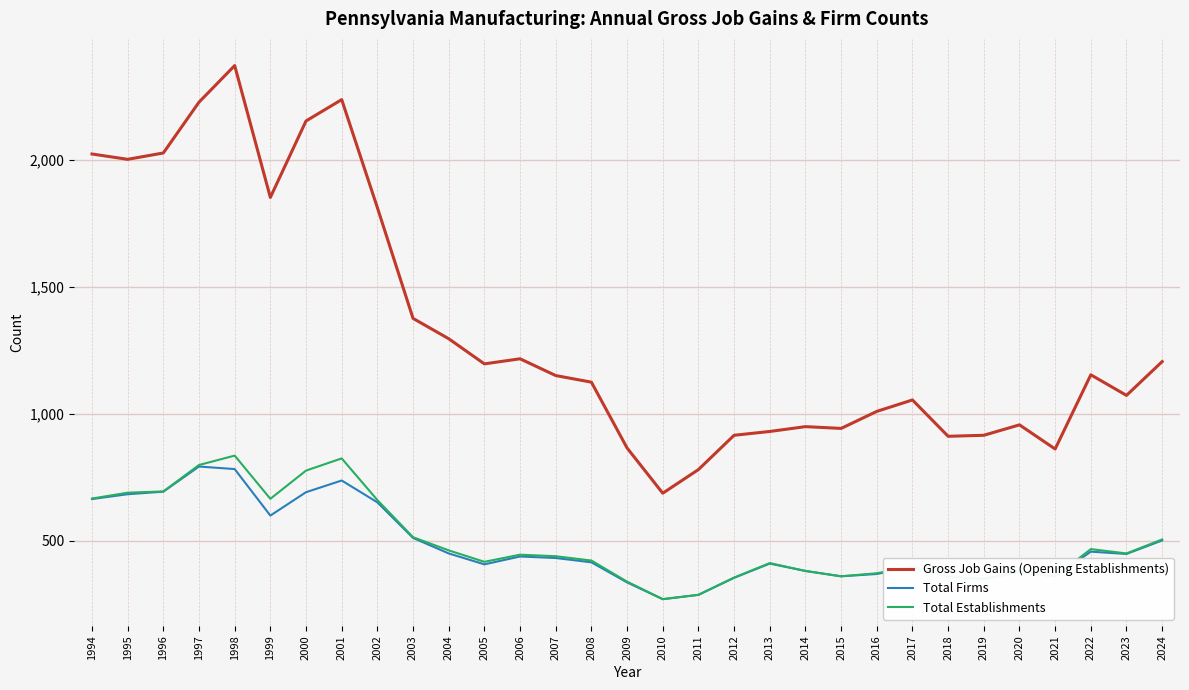

What value does the Total Establishments series have at 2000, to the nearest 50?

800